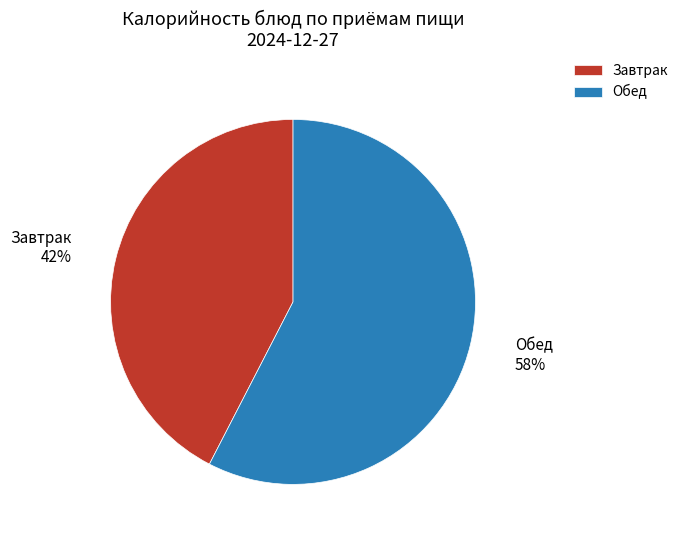

Is there any slice that represents more than half of the pie?

Yes